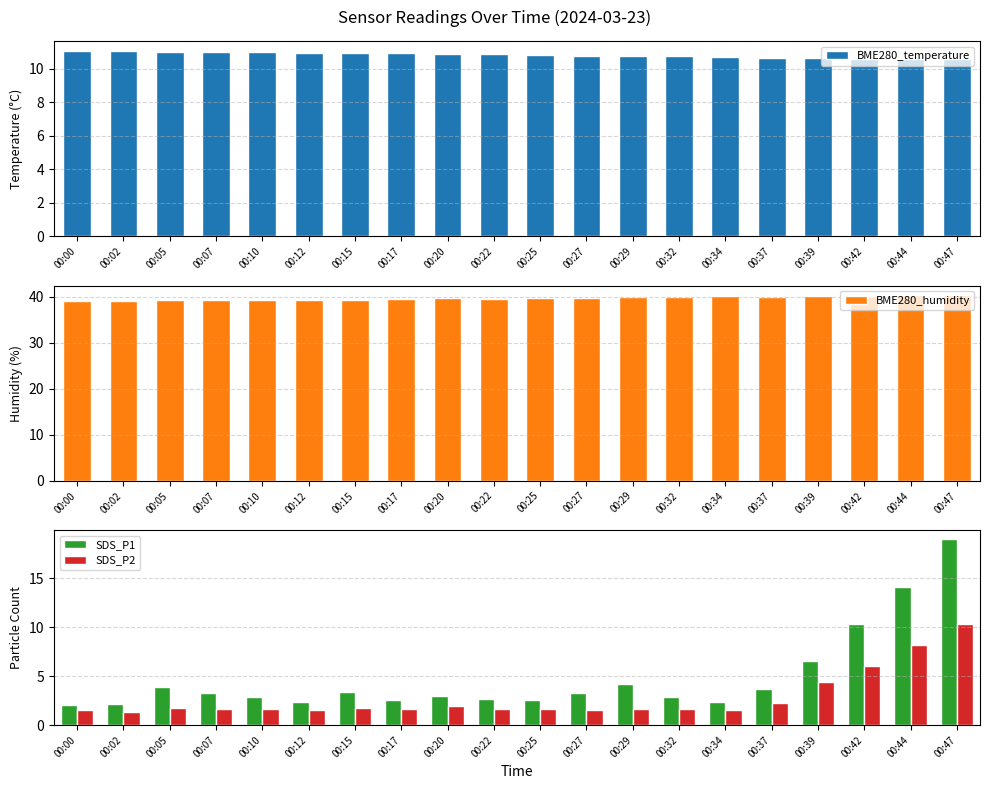

Are the bars horizontal?

No